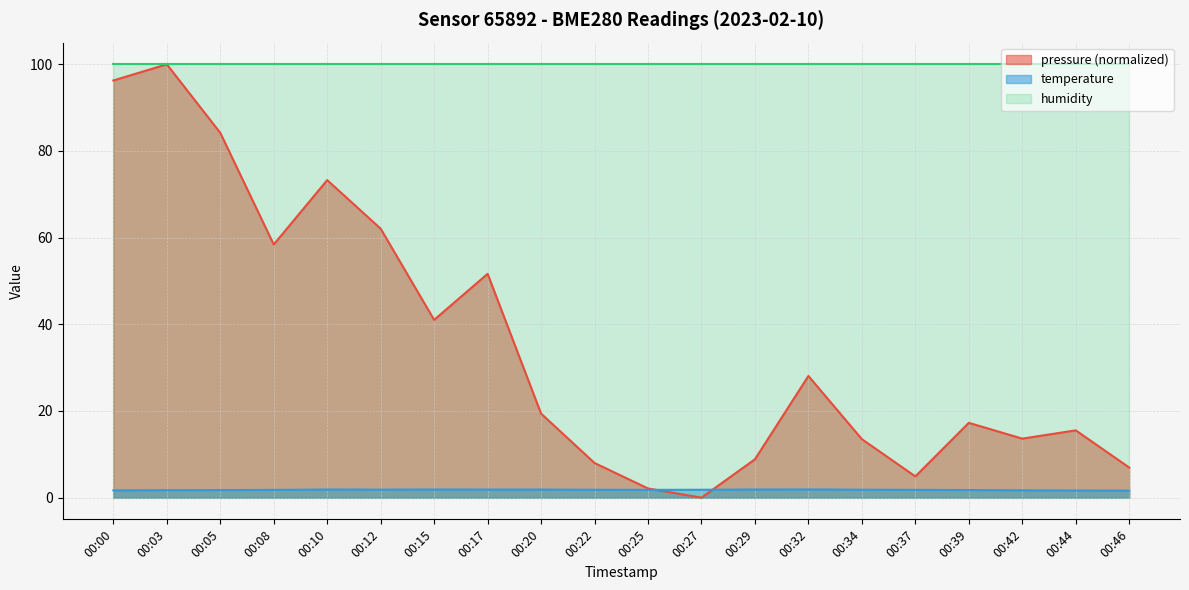

Which has a higher value, 00:03 or 00:10?

00:03